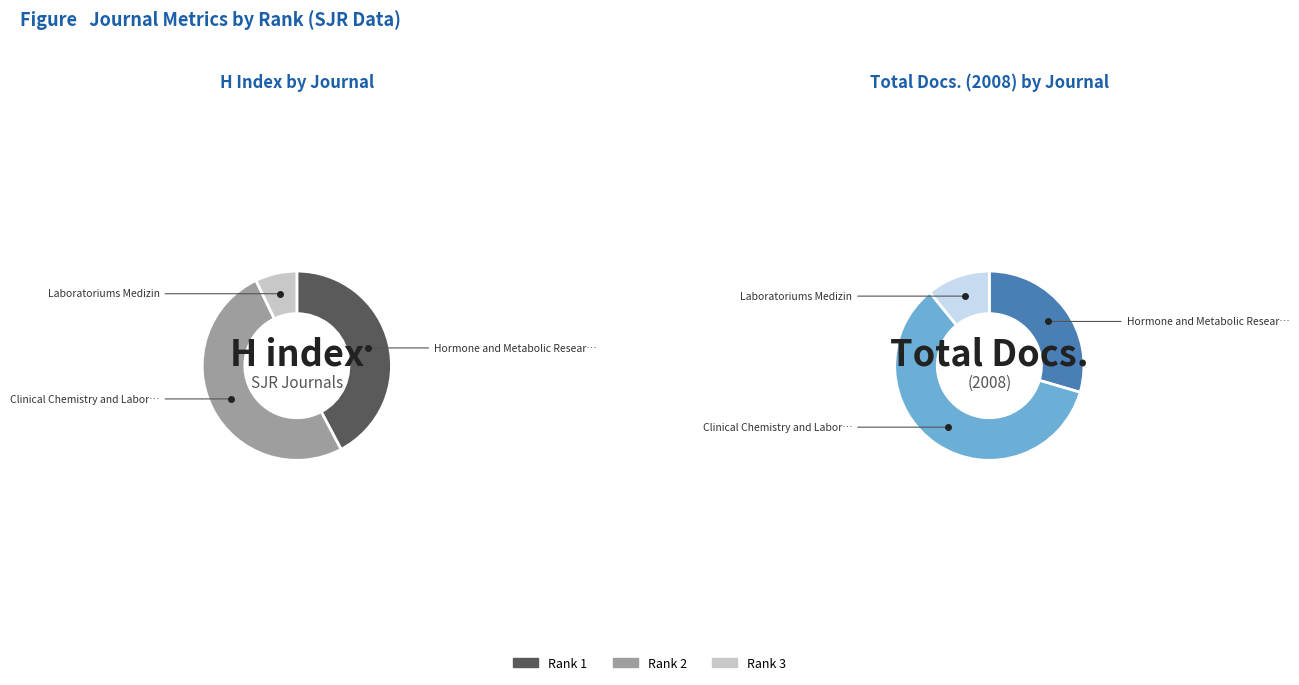

To the nearest percent, what is the difference between the Hormone and Metabolic Research and Laboratoriums Medizin slice percentages?

19%